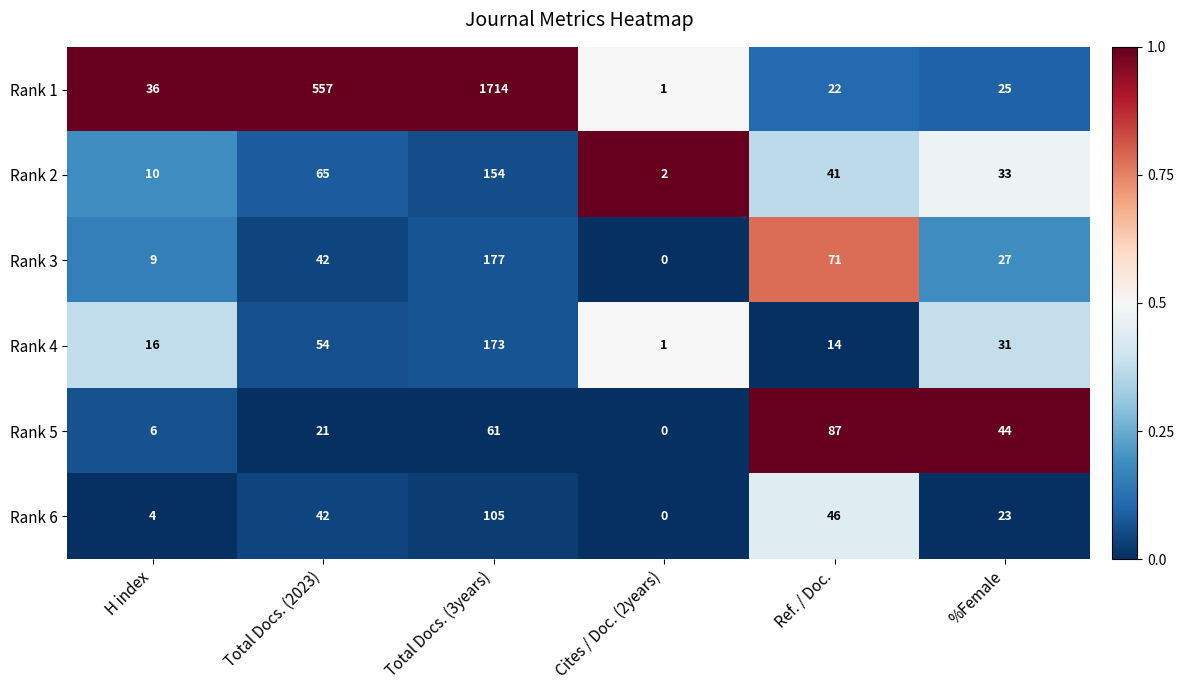

True or false: Rank 2 has a value of 15 at H index.

False